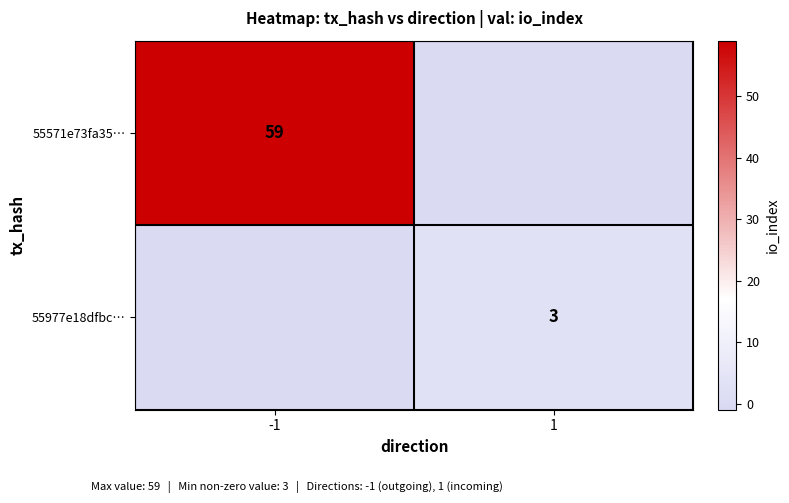

Is the value of 55571e73fa35… at -1 greater than the value of 55977e18dfbc… at 1?

Yes